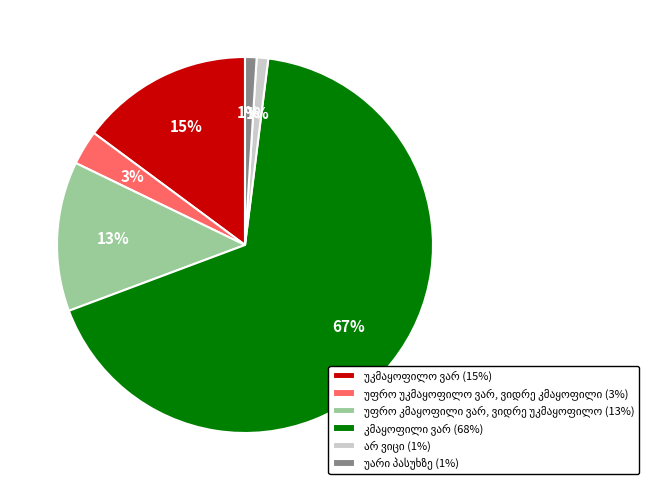

To the nearest percent, what is the difference between the largest and smallest slice percentages?

66%